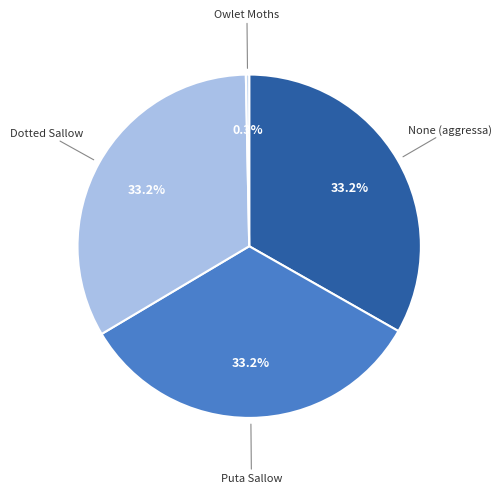

Between None (aggressa) and Owlet Moths, which is larger?

None (aggressa)